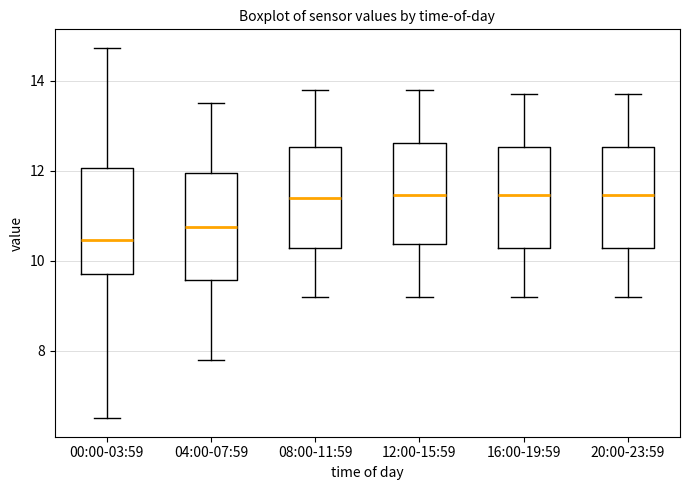

Reading left to right, read every box against the y-axis: the position of its median line, the range the box covers, and the ends of its whiskers. The values are not printed on the chart, so give them approximately, as read against the axis.

00:00-03:59: median 10.4, box 9.6 to 12.0, whiskers 6.6 to 14.8
04:00-07:59: median 10.8, box 9.6 to 12.0, whiskers 7.8 to 13.6
08:00-11:59: median 11.4, box 10.2 to 12.6, whiskers 9.2 to 13.8
12:00-15:59: median 11.4, box 10.4 to 12.6, whiskers 9.2 to 13.8
16:00-19:59: median 11.4, box 10.2 to 12.6, whiskers 9.2 to 13.8
20:00-23:59: median 11.4, box 10.2 to 12.6, whiskers 9.2 to 13.8